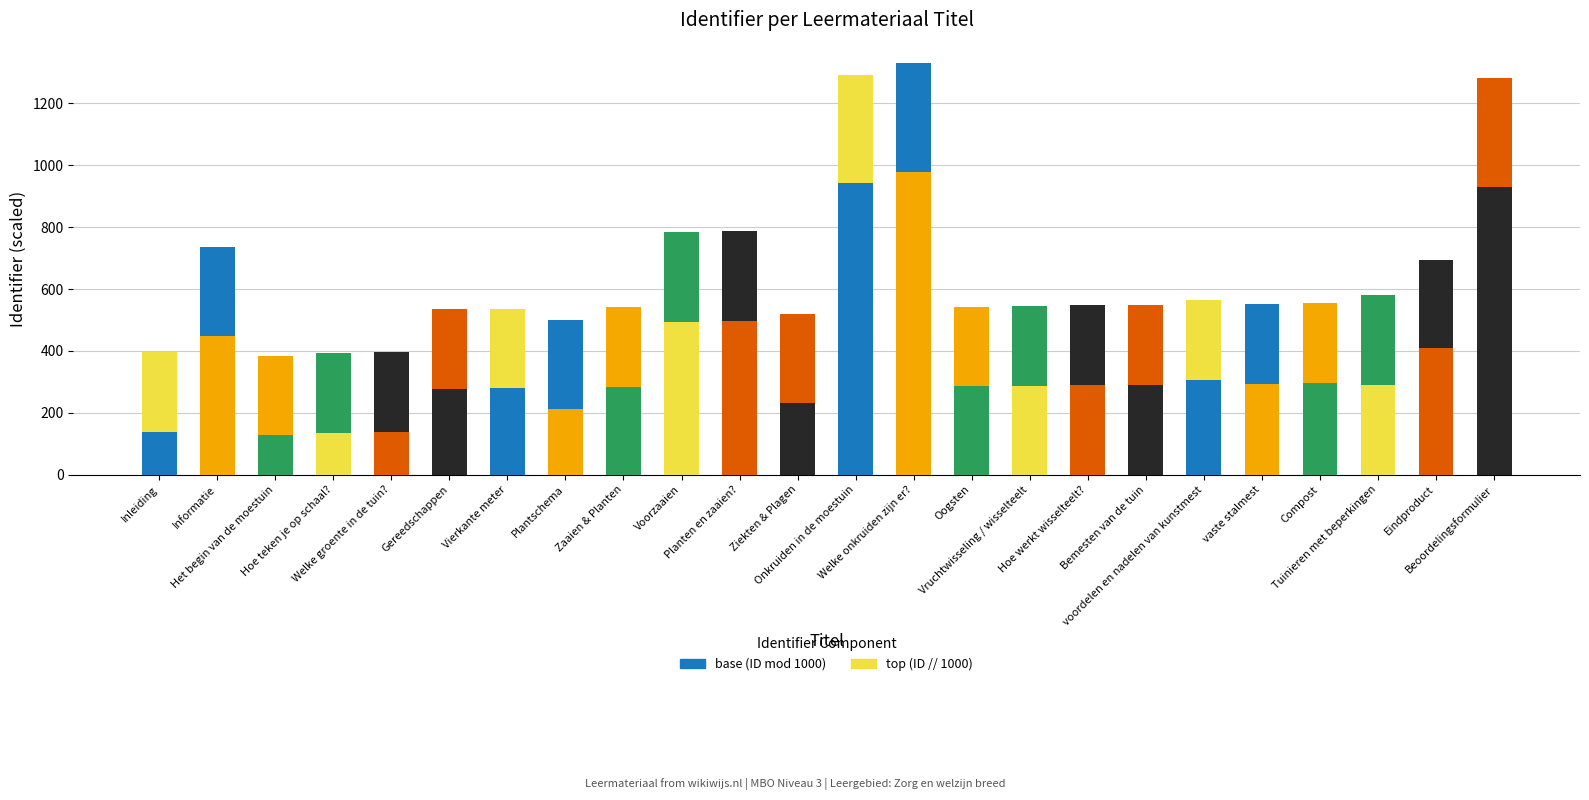

Which series has the widest spread of values?

base (ID mod 1000)